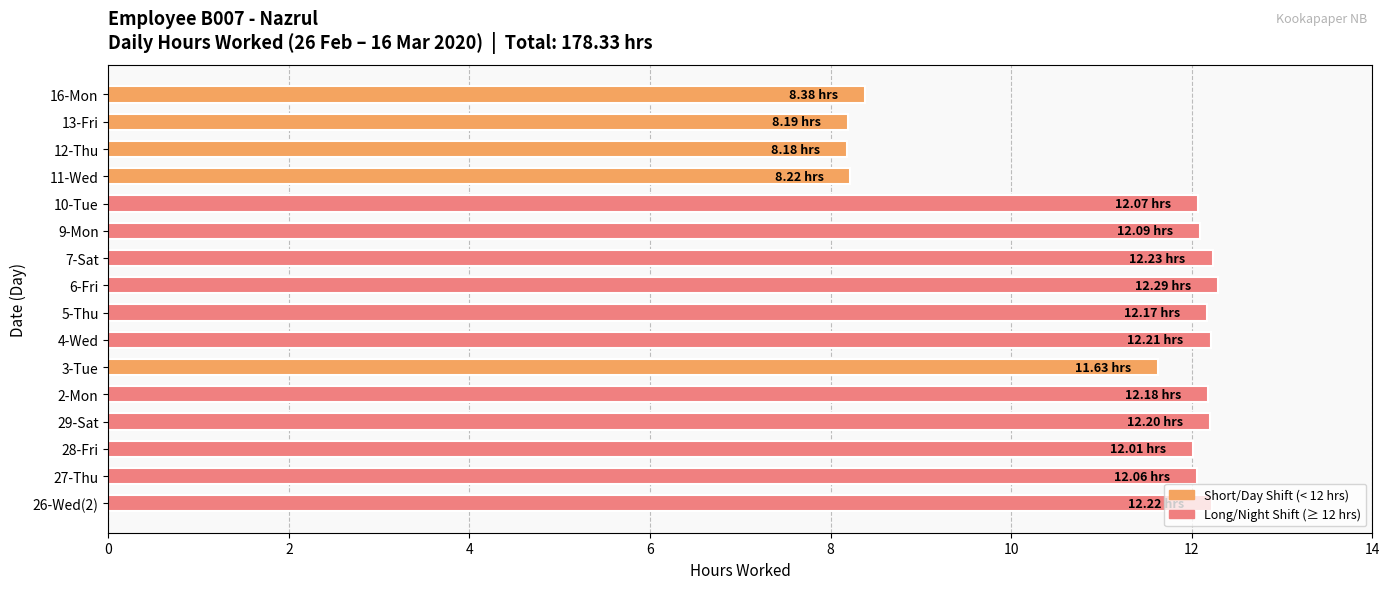

What is the difference between the values at 28-Fri and 11-Wed?

3.8